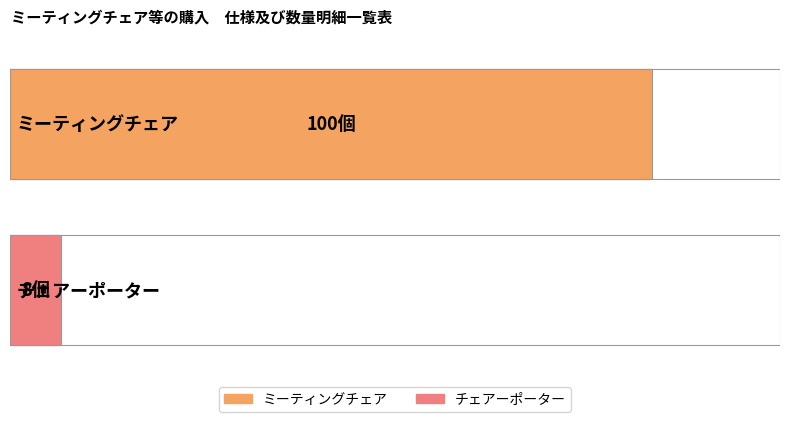

How many bars are there in total?

2